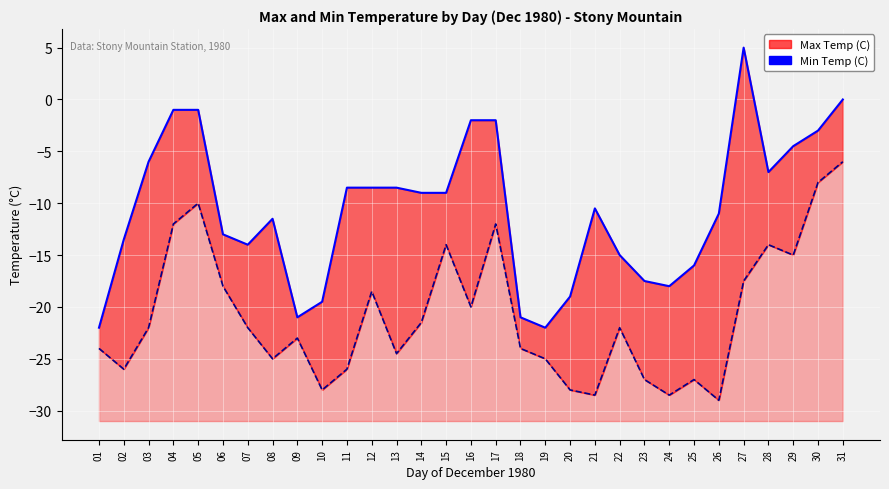

Is the value of Min Temp (C) Line at 02 greater than the value of Max Temp (C) Line at 25?

No